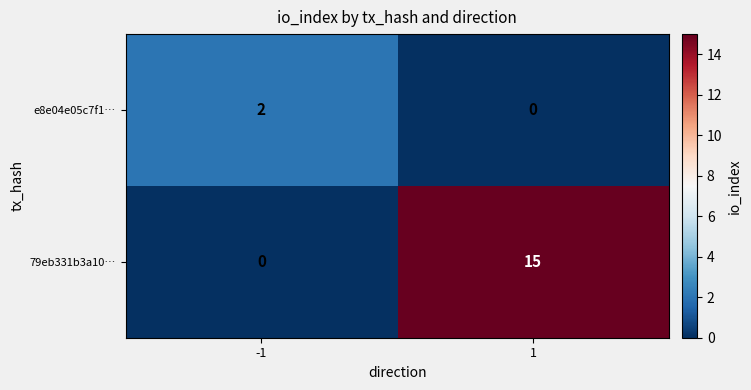

Reading left to right, list all the values displayed in this chart.

e8e04e05c7f1…: -1=2	1=0
79eb331b3a10…: -1=0	1=15